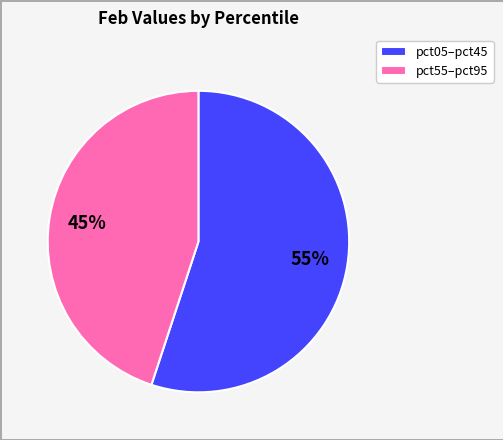

The pct55–pct95 slice represents 45% of the pie. True or false?

True